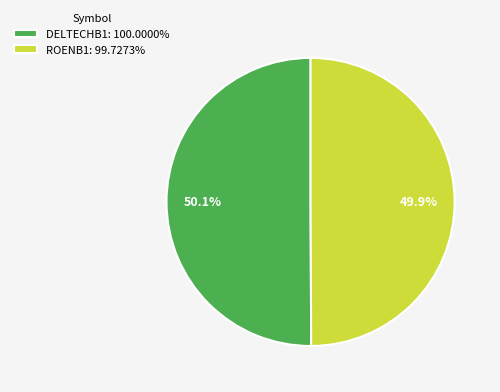

Approximately how many times larger is the value at ROENB1: 99.7273% compared to DELTECHB1: 100.0000%?

1.0